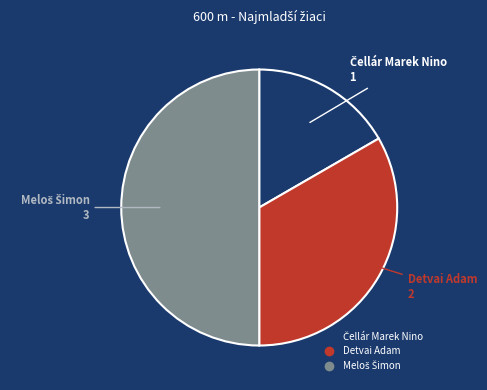

True or false: Detvai Adam accounts for 33% of the total.

True